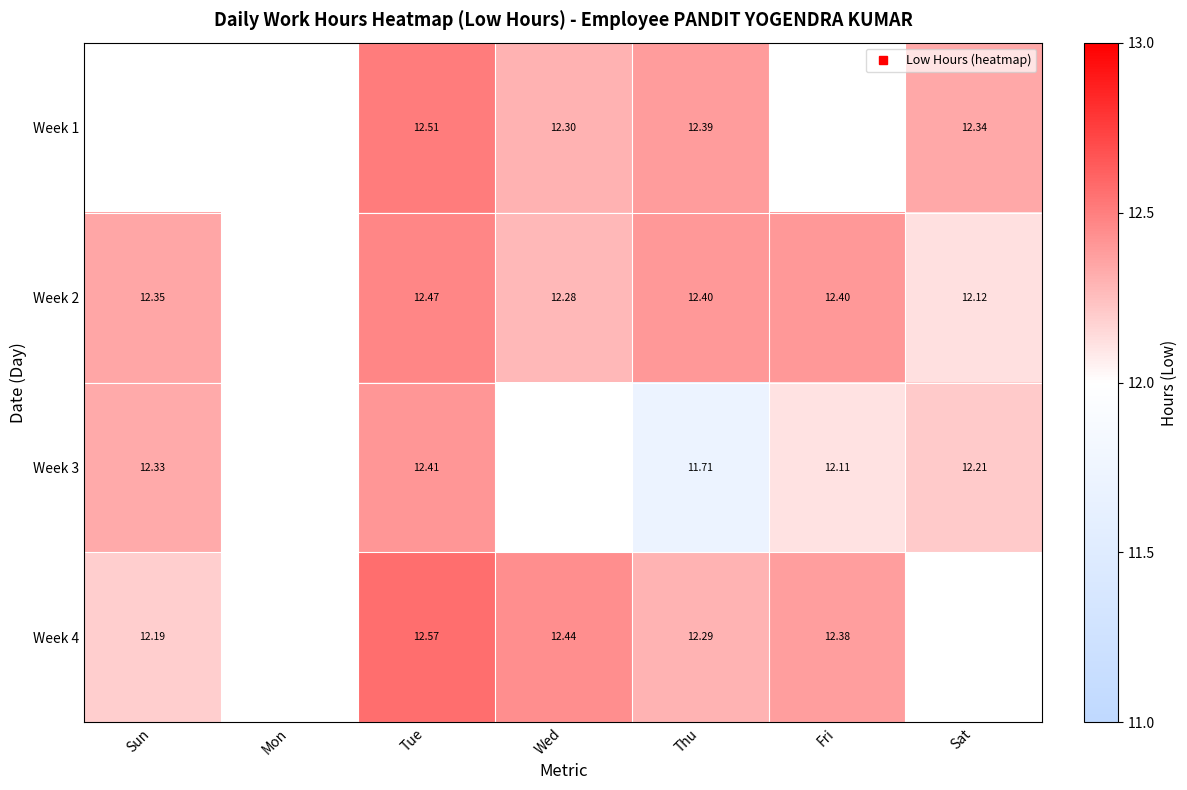

List the labels in order of Week 4 value, smallest first.

Sun, Mon, Thu, Fri, Wed, Tue, Sat